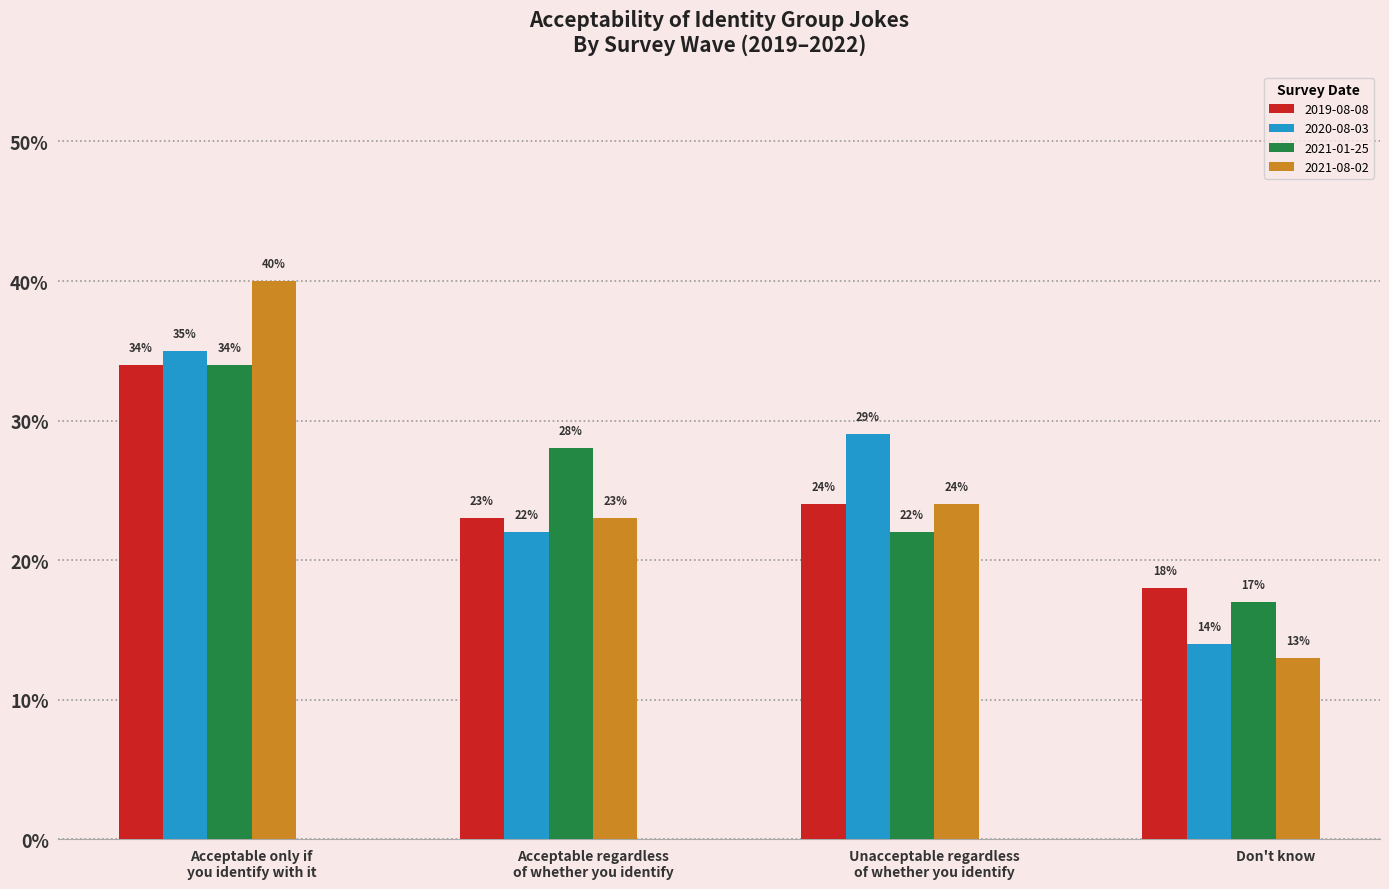

Which series has the widest spread of values?

2021-08-02